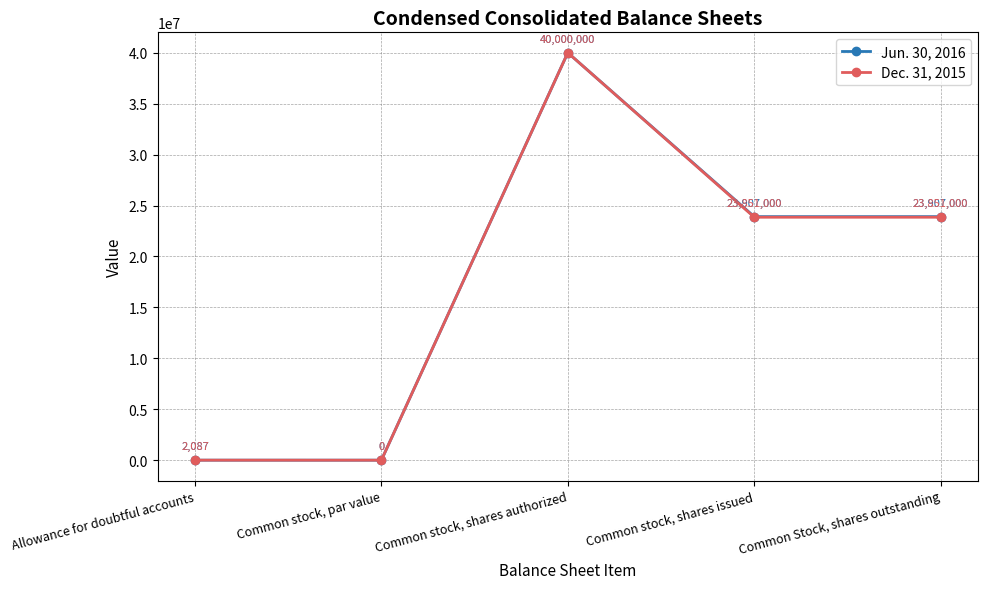

Rank the series at Common Stock, shares outstanding from lowest to highest value.

Dec. 31, 2015, Jun. 30, 2016